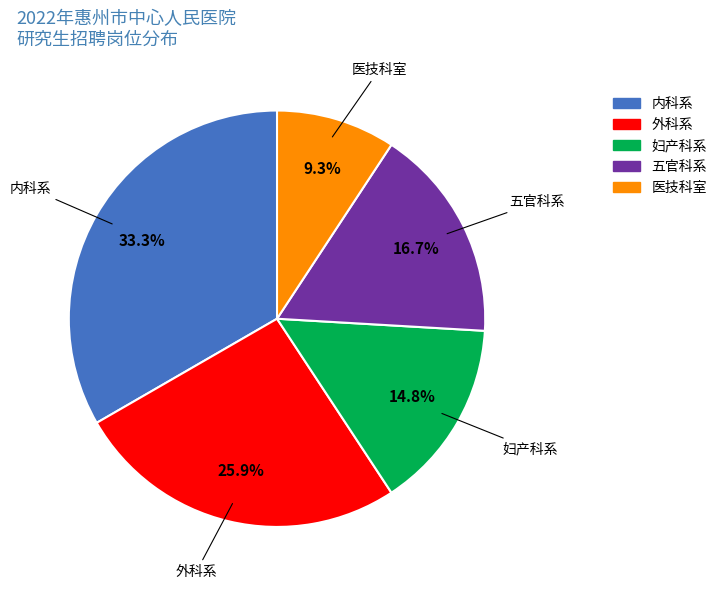

Rank the categories by value from highest to lowest.

内科系, 外科系, 五官科系, 妇产科系, 医技科室